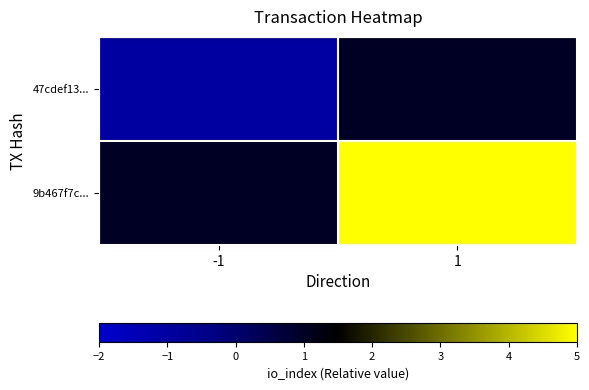

How many categories are shown in the chart?

2